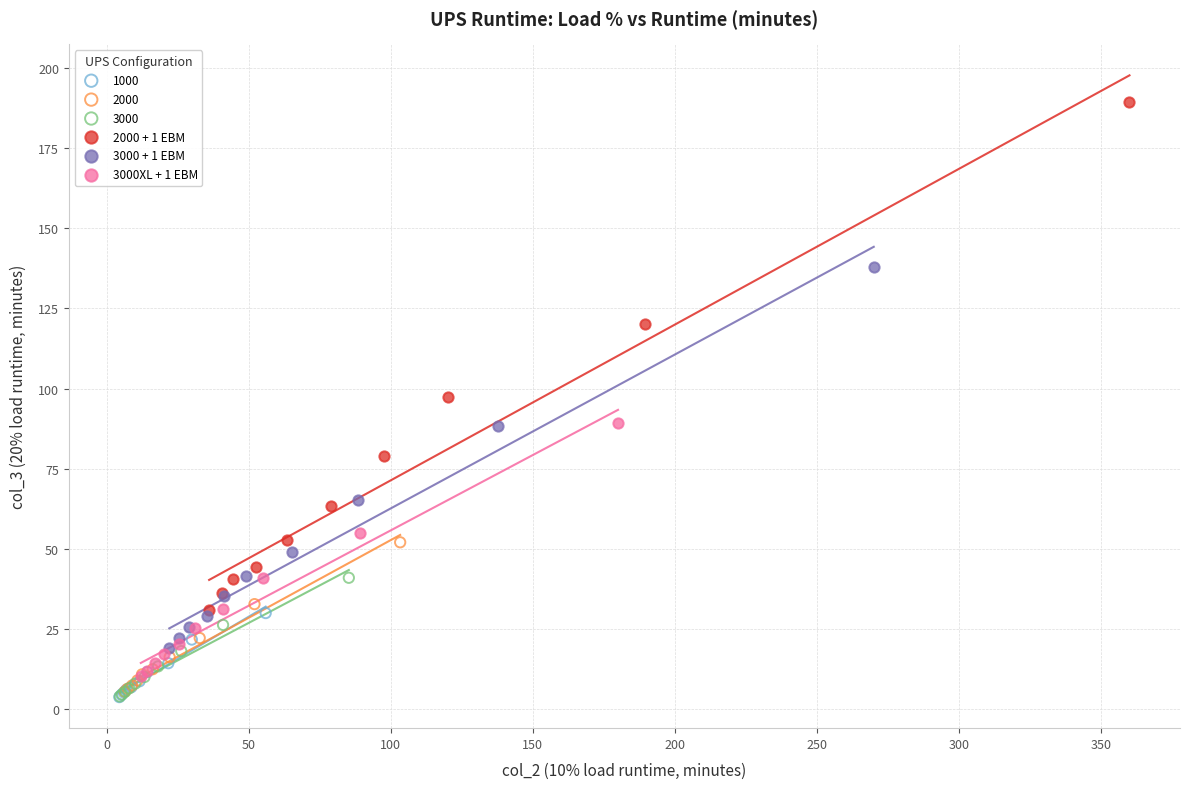

Which series has the widest spread of Y values?

2000 + 1 EBM